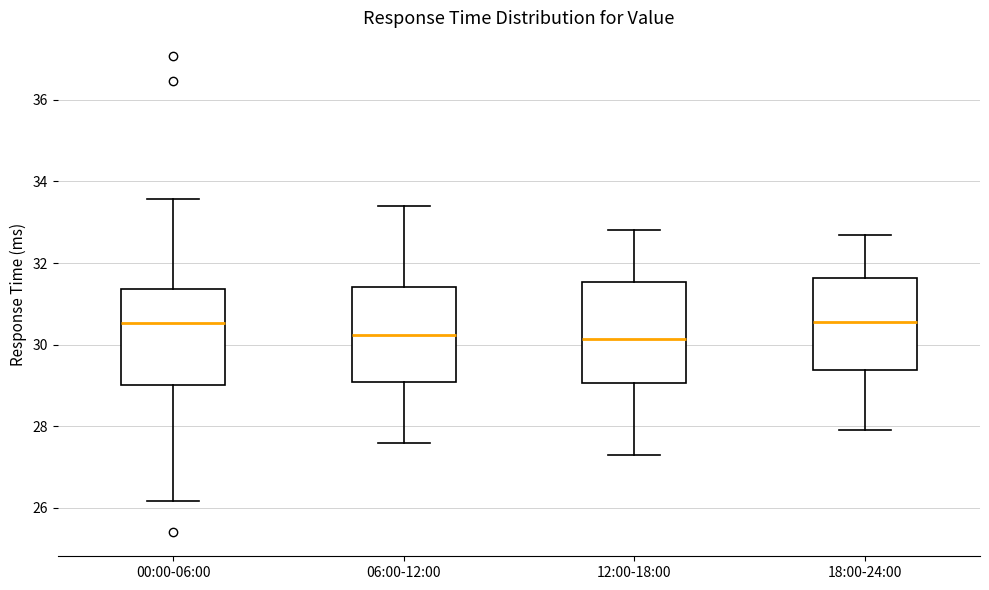

Reading left to right, transcribe this box plot: for each box, give where its median line is, the range the box spans, and where its two whiskers end, as read against the y-axis. The values are not printed on the chart, so give them approximately, as read against the axis.

00:00-06:00: median 30.6, box 29.0 to 31.4, whiskers 26.2 to 33.6
06:00-12:00: median 30.2, box 29.0 to 31.4, whiskers 27.6 to 33.4
12:00-18:00: median 30.2, box 29.0 to 31.6, whiskers 27.4 to 32.8
18:00-24:00: median 30.6, box 29.4 to 31.6, whiskers 28.0 to 32.8